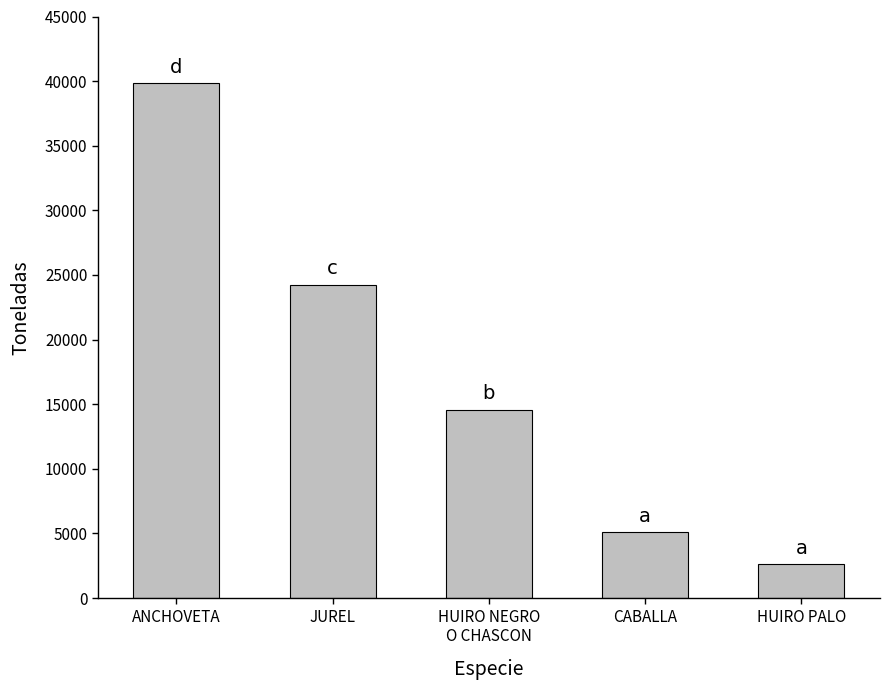

List the labels in order of value, largest first.

ANCHOVETA, JUREL, HUIRO NEGRO
O CHASCON, CABALLA, HUIRO PALO